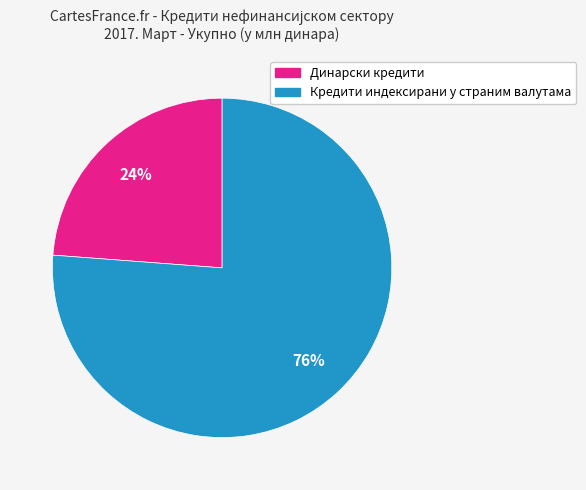

Does any single category account for the majority?

Yes